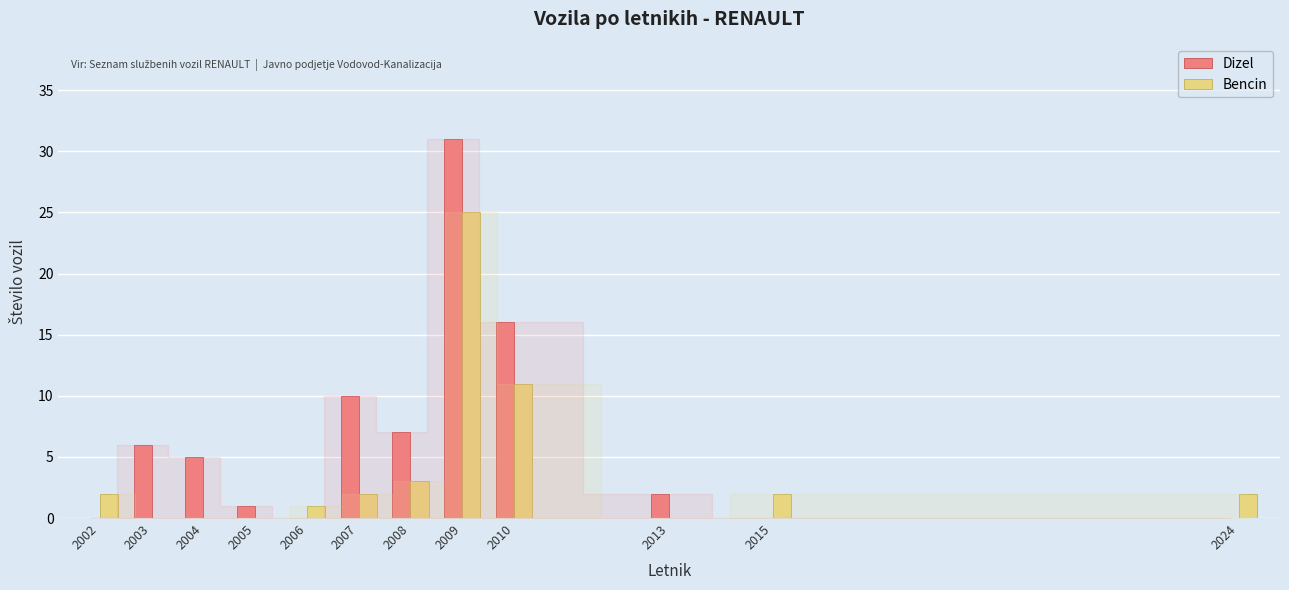

How many series are shown in this chart?

2